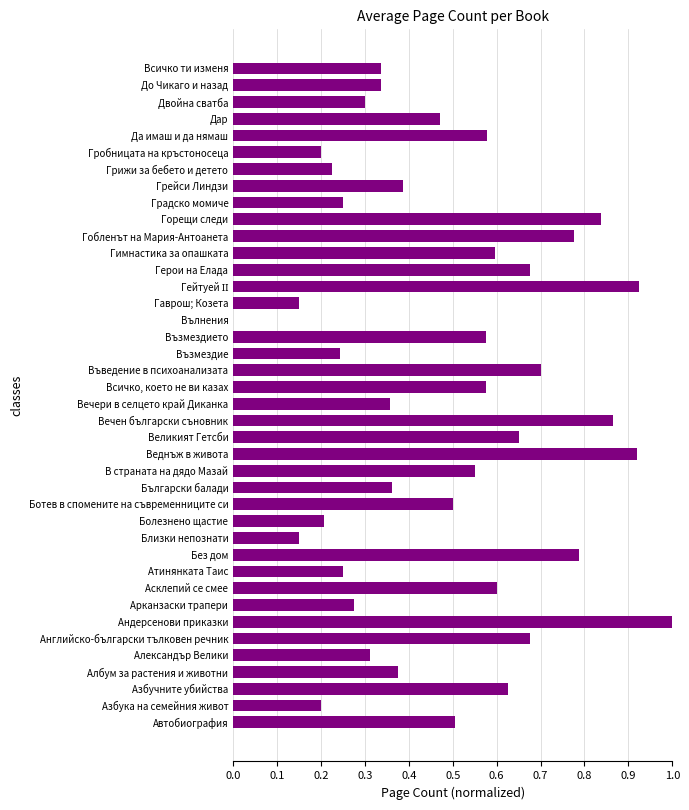

Is it true that the value at Градско момиче is 0.2?

True